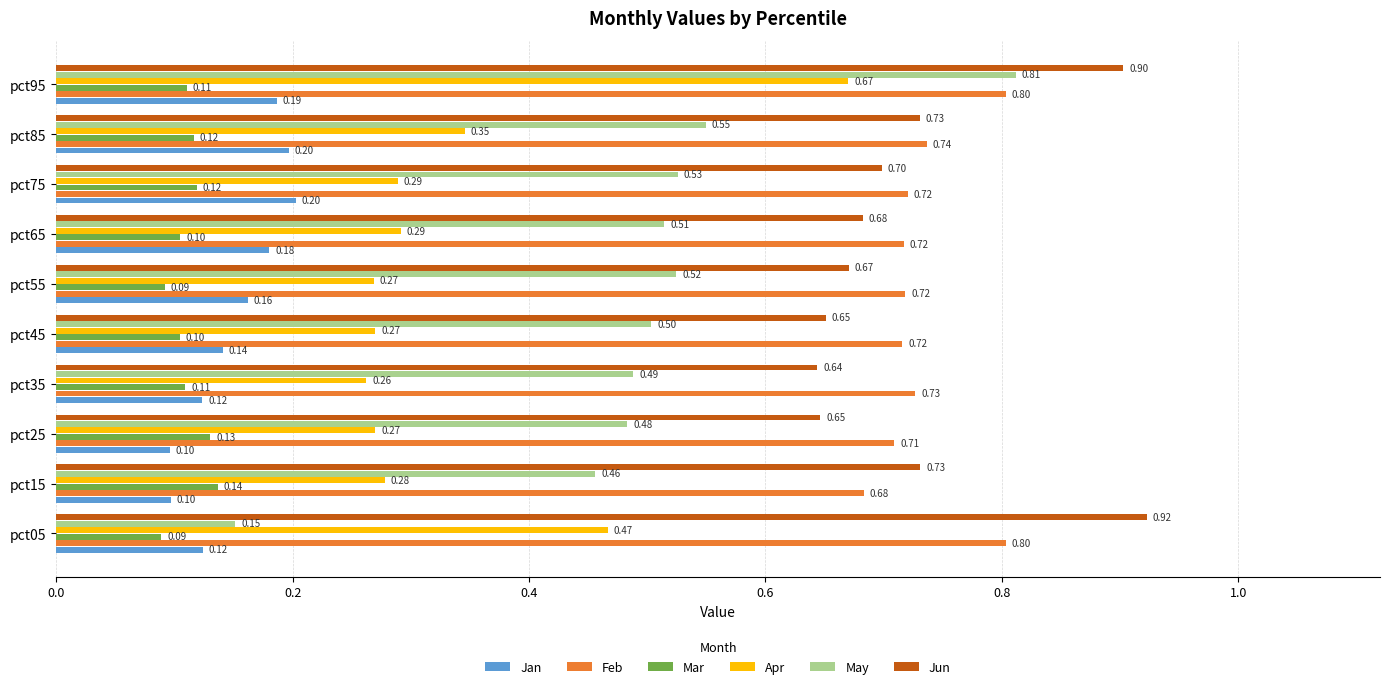

At how many categories does at least one series exceed 0?

10